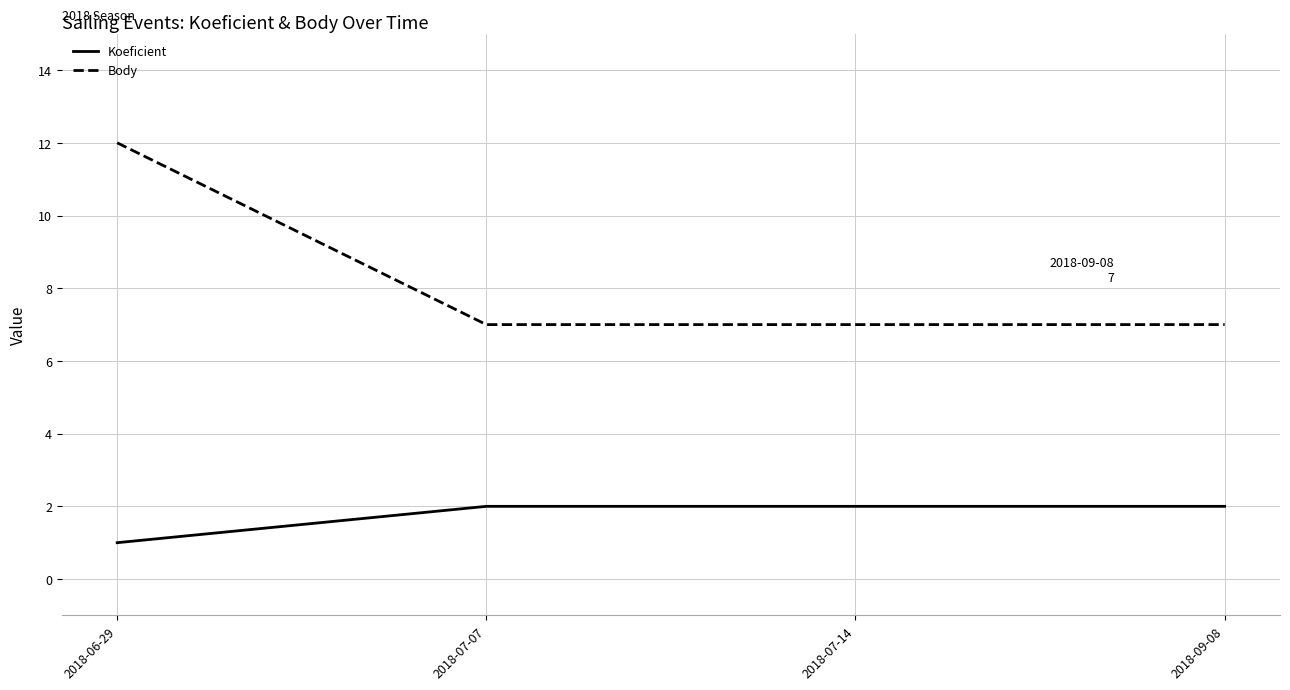

True or false: Koeficient and Body intersect in this chart.

False